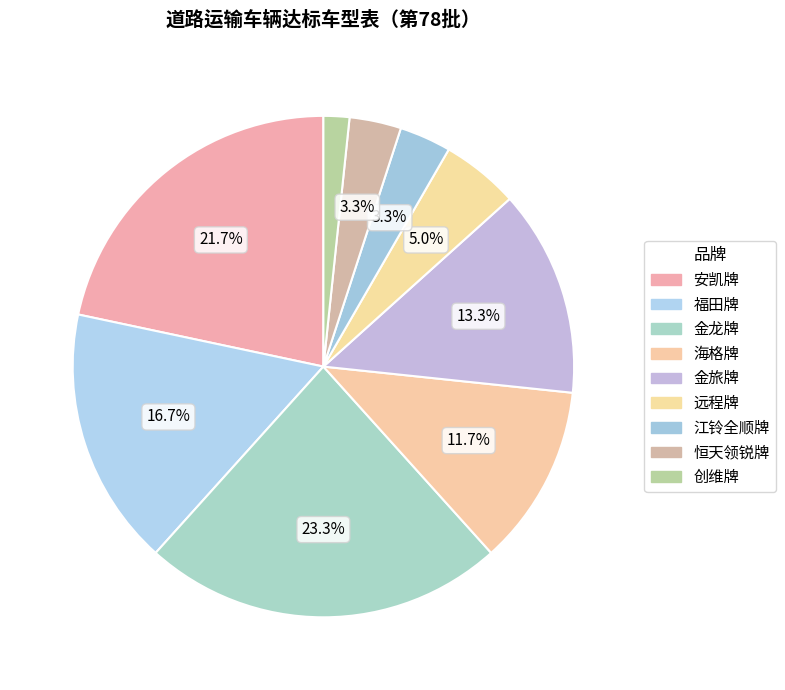

How many slices are in this pie chart?

9